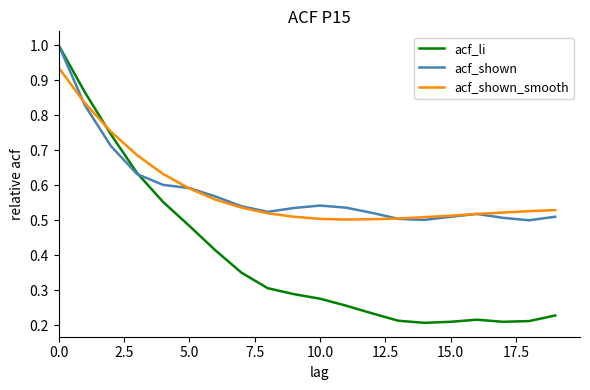

Which series has the widest spread of values?

acf_li